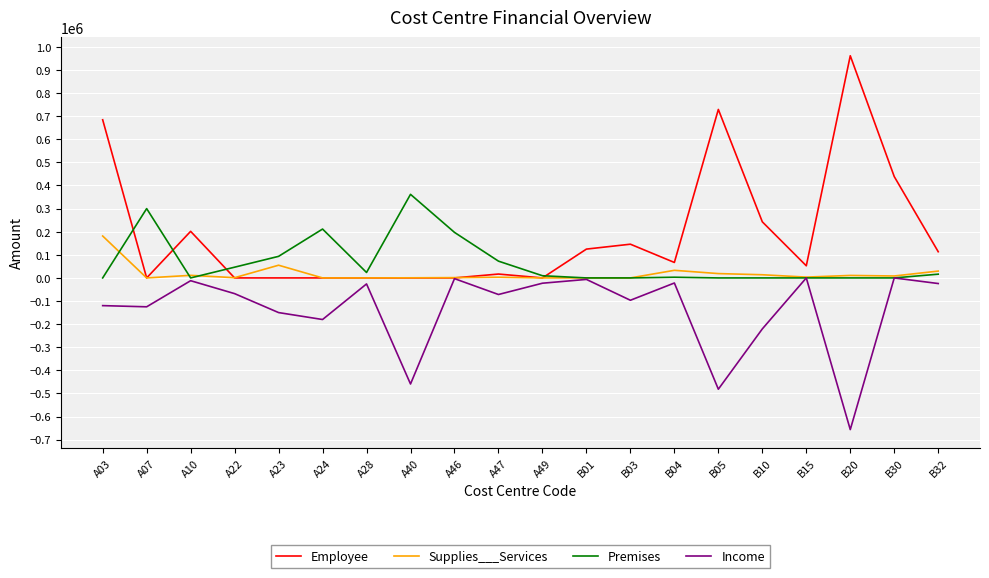

What is the lowest value of the Income series?

-656400